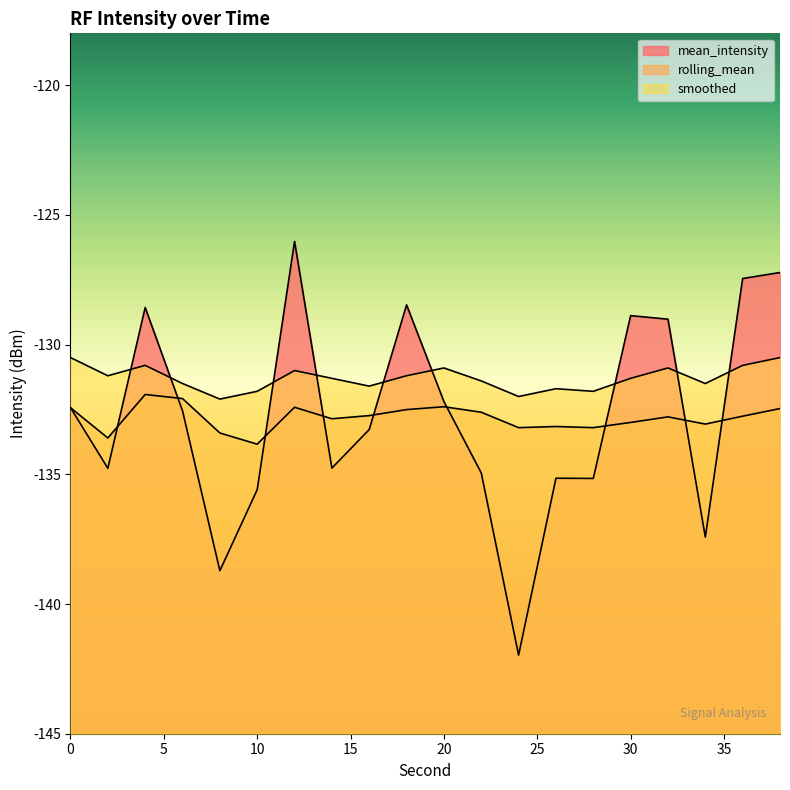

Which series has the widest spread of values?

mean_intensity